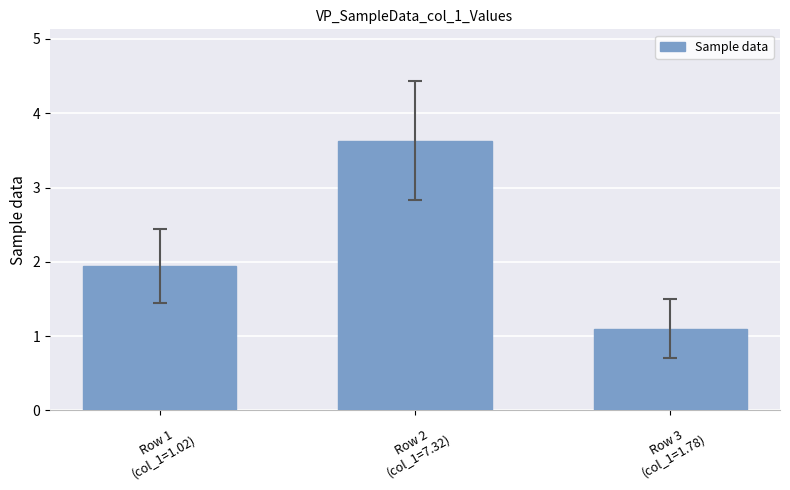

List the labels in order of value, largest first.

Row 2
(col_1=7.32), Row 1
(col_1=1.02), Row 3
(col_1=1.78)